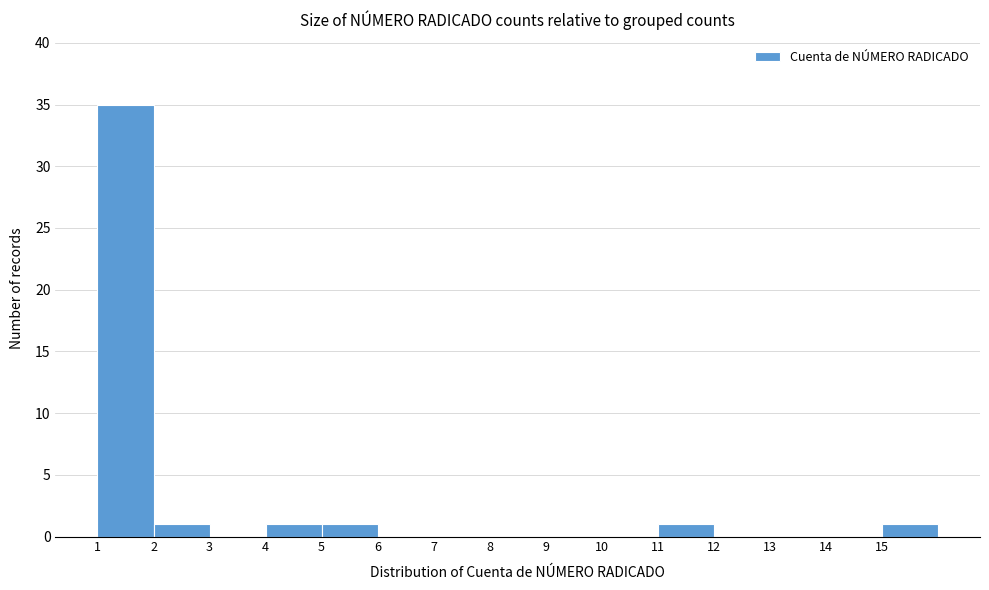

Reading left to right, list every bar in this chart as the range it spans on the x-axis followed by its height. The values are not printed on the chart, so give them approximately, as read against the axis.

1 to 2: 35
2 to 3: 1
3 to 4: 0
4 to 5: 1
5 to 6: 1
6 to 7: 0
7 to 8: 0
8 to 9: 0
9 to 10: 0
10 to 11: 0
11 to 12: 1
12 to 13: 0
13 to 14: 0
14 to 15: 0
15 to 16: 1